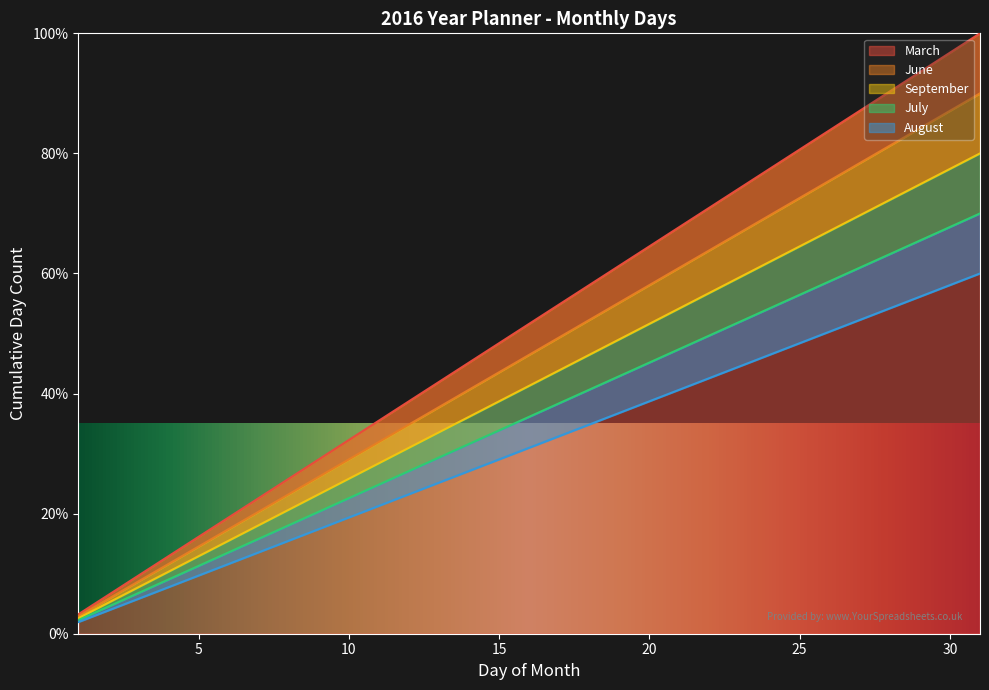

What is the difference between the highest and lowest values at 10?

12.9